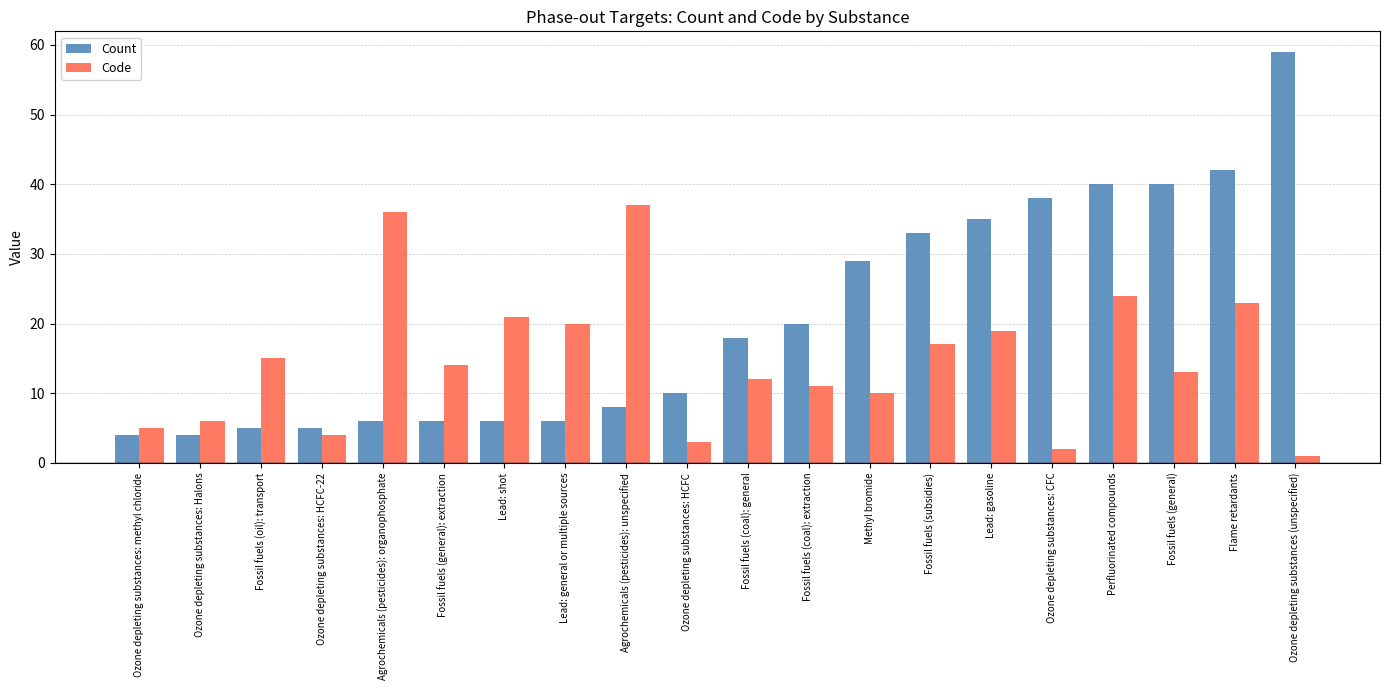

How many bars are there in total?

40